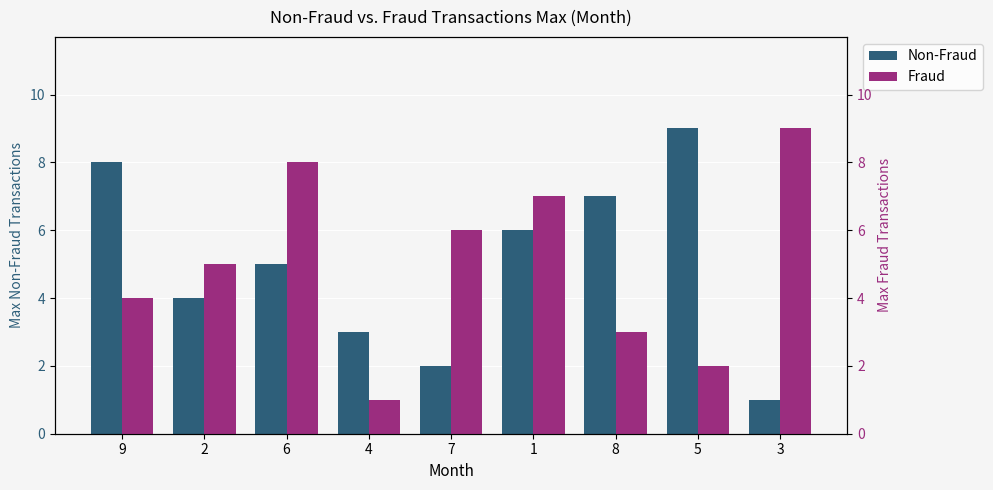

What are all the series names shown in the legend?

Non-Fraud, Fraud